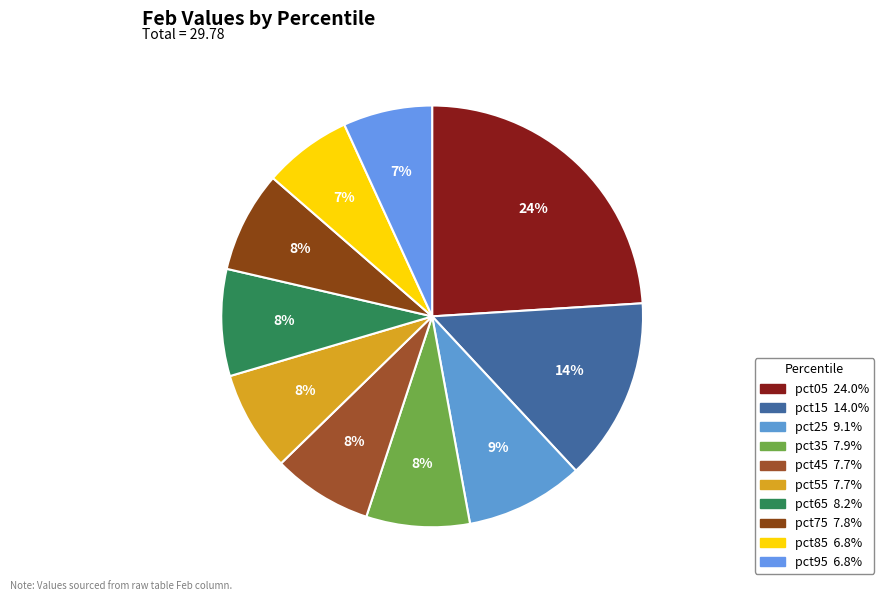

Is pct35 the majority of the pie?

No